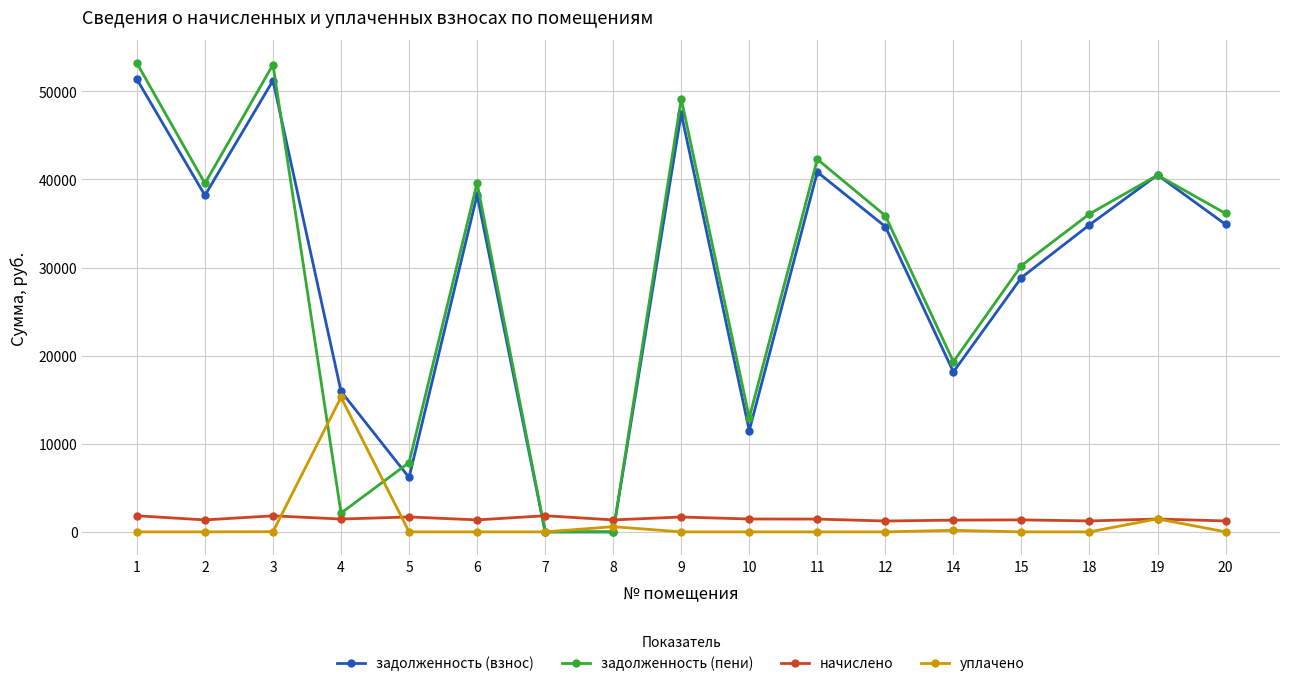

At how many categories does at least one series exceed 22702?

11